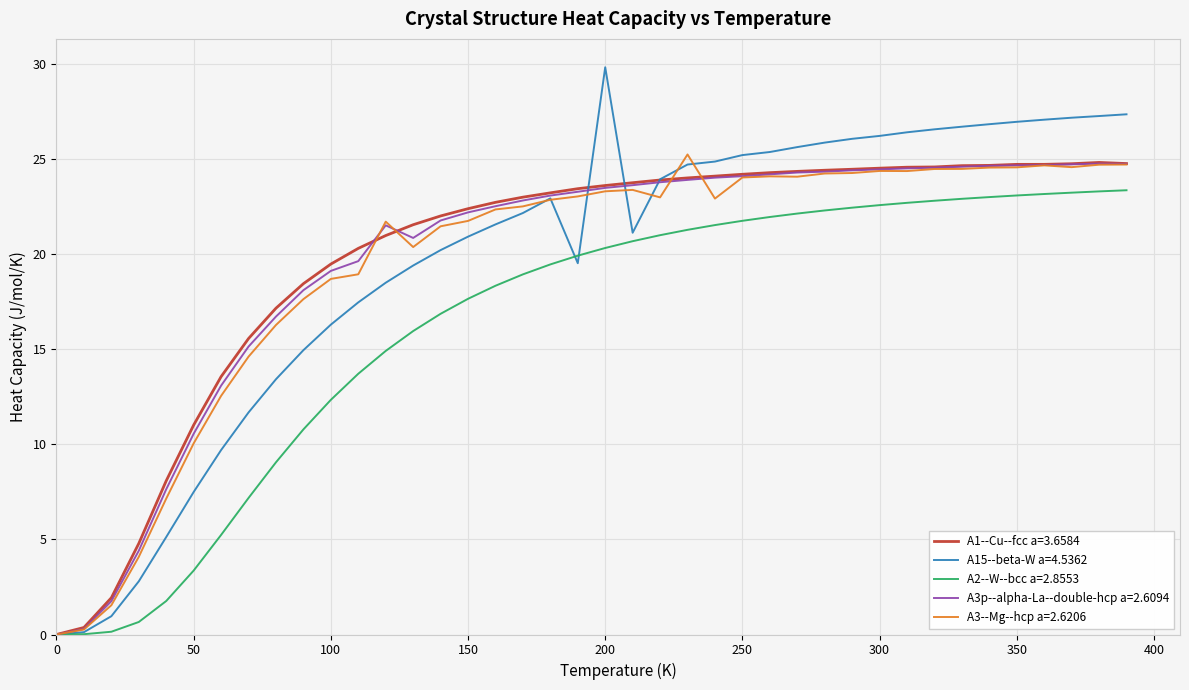

Which series has the largest range (max minus min)?

A15--beta-W a=4.5362